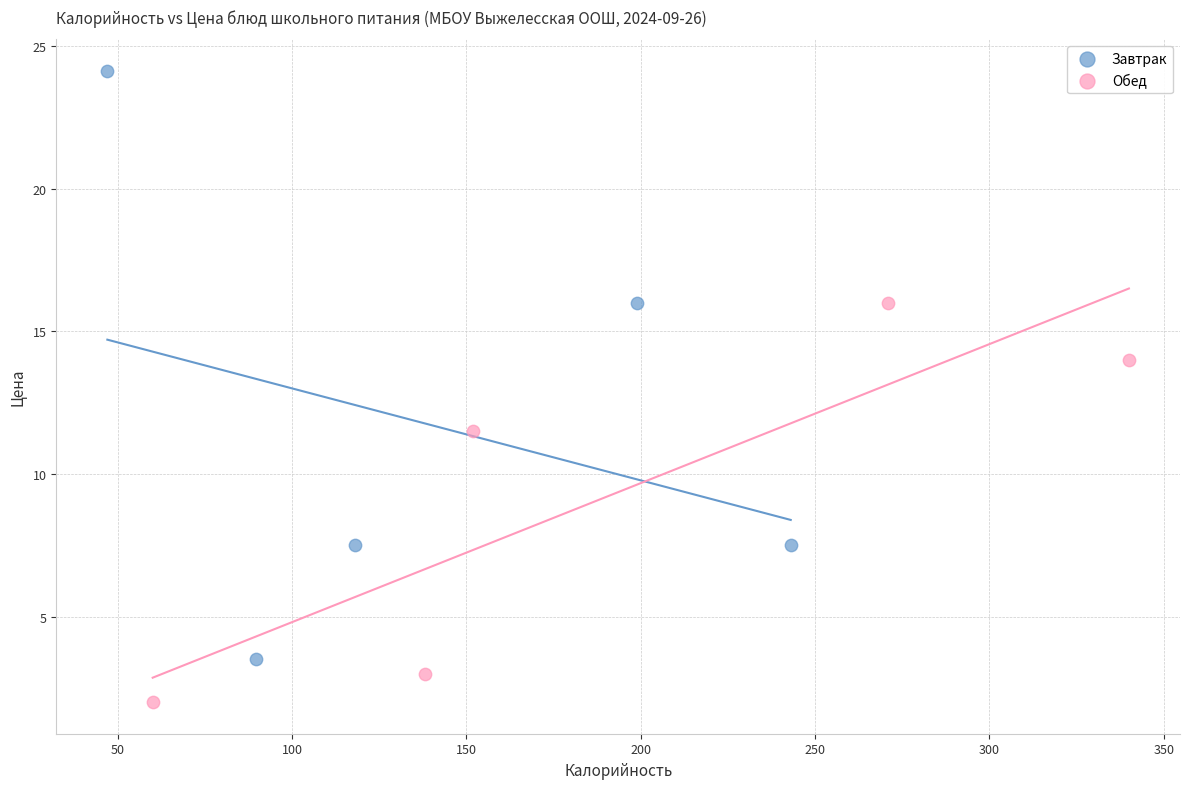

What are all the series names shown in the legend?

Завтрак, Обед